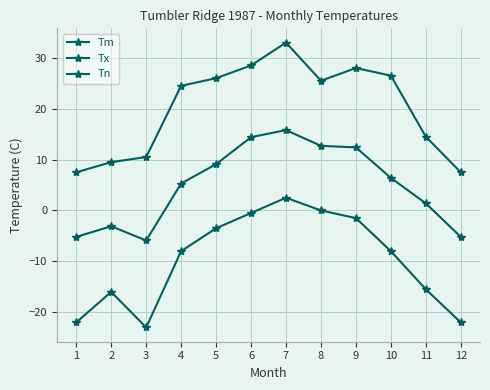

Is this an area chart (filled region under the line)?

No